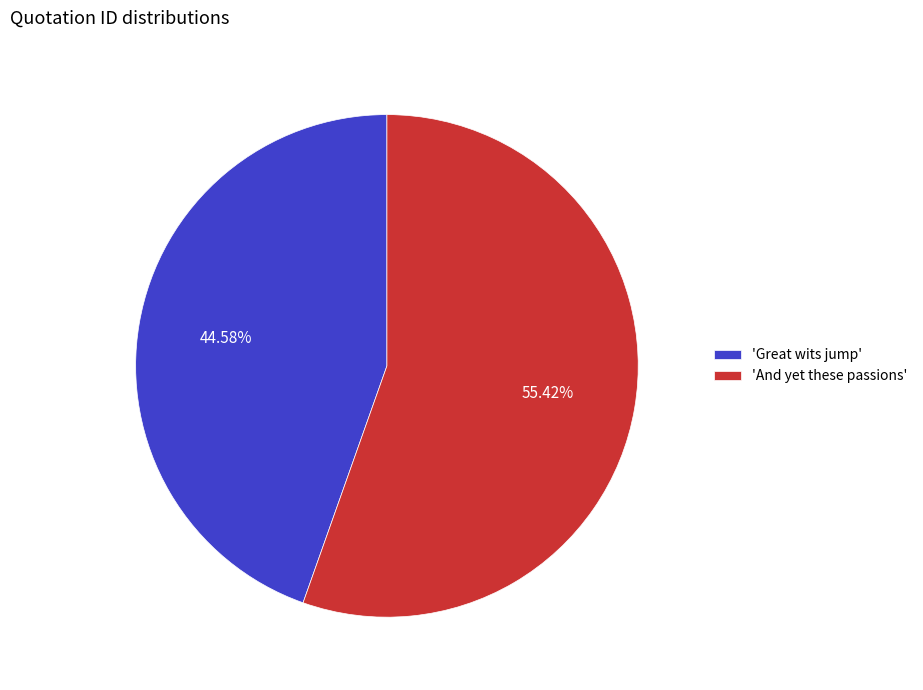

Rank the categories by value from lowest to highest.

'Great wits jump', 'And yet these passions'